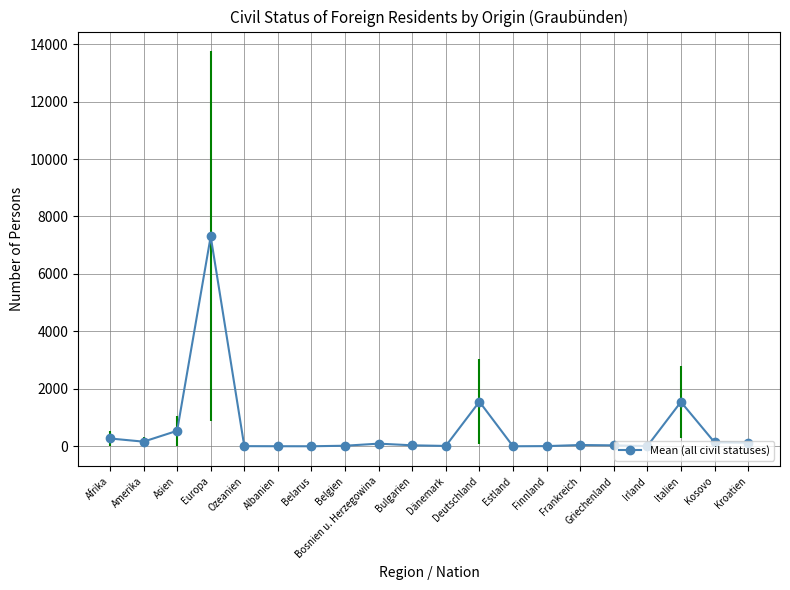

What is the sum of all values?

11945.8